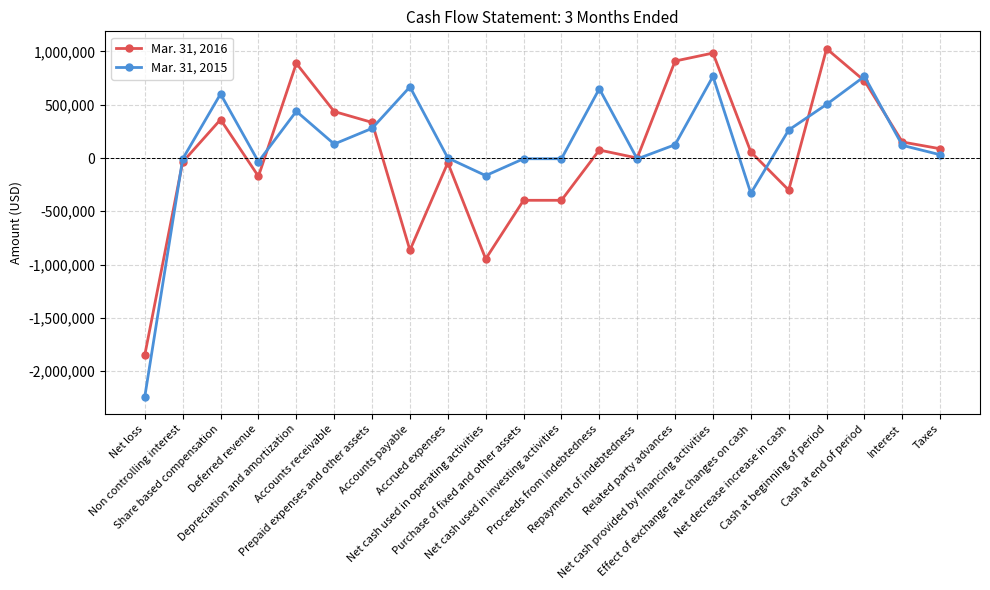

Rank the series by their average value, from lowest to highest.

Mar. 31, 2016, Mar. 31, 2015